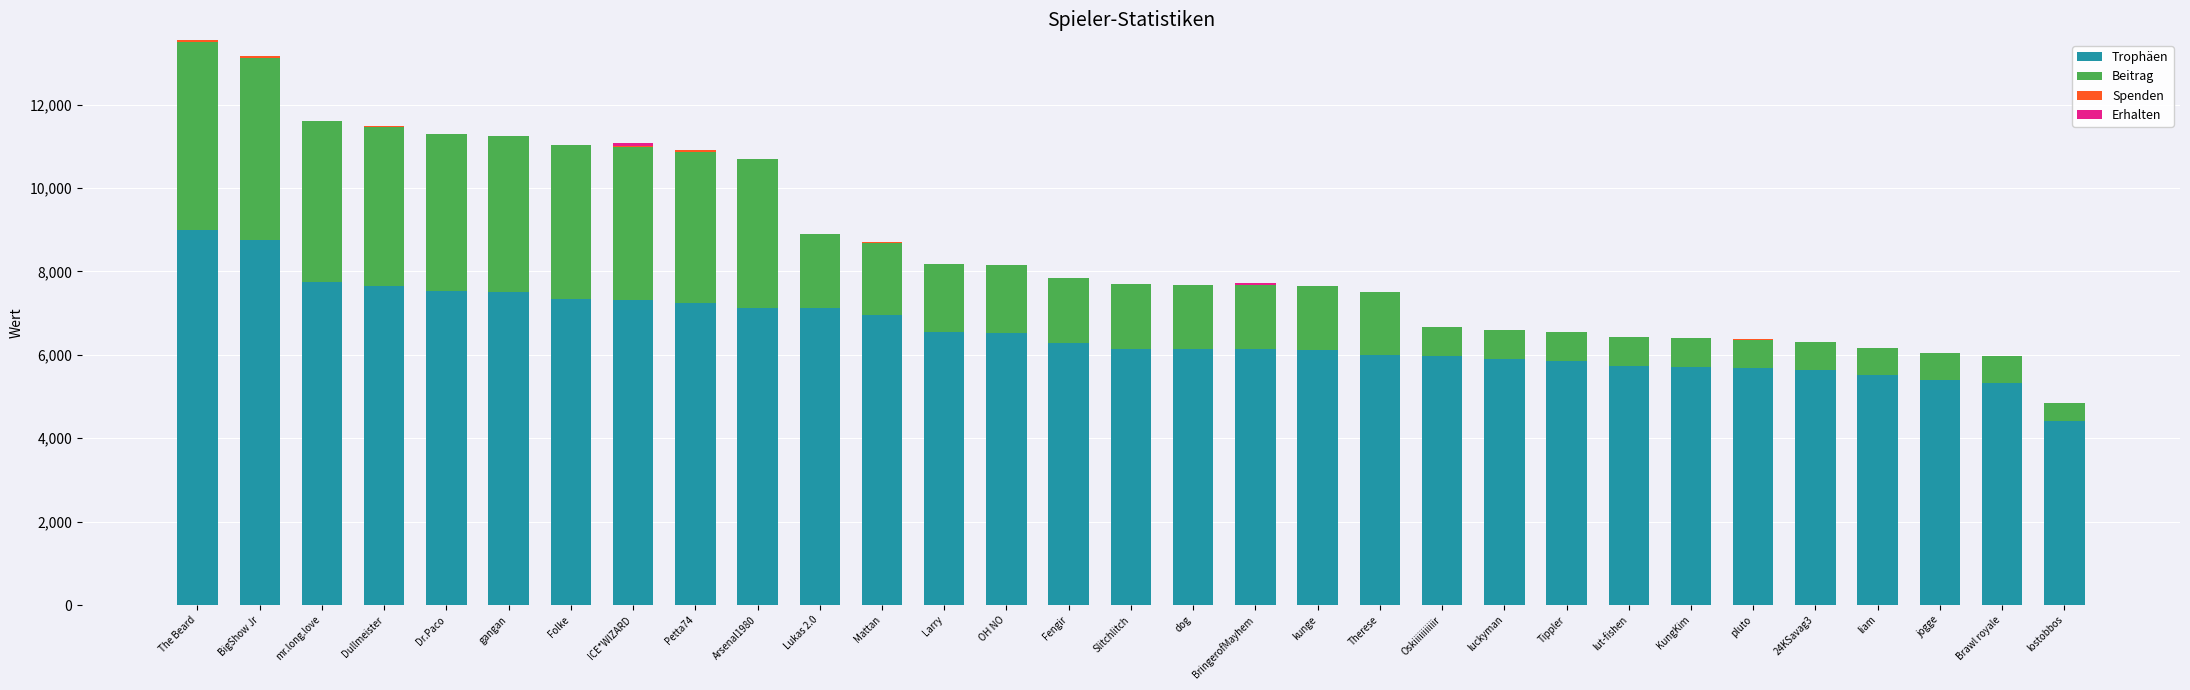

What is the total value across all series at dog?

7675